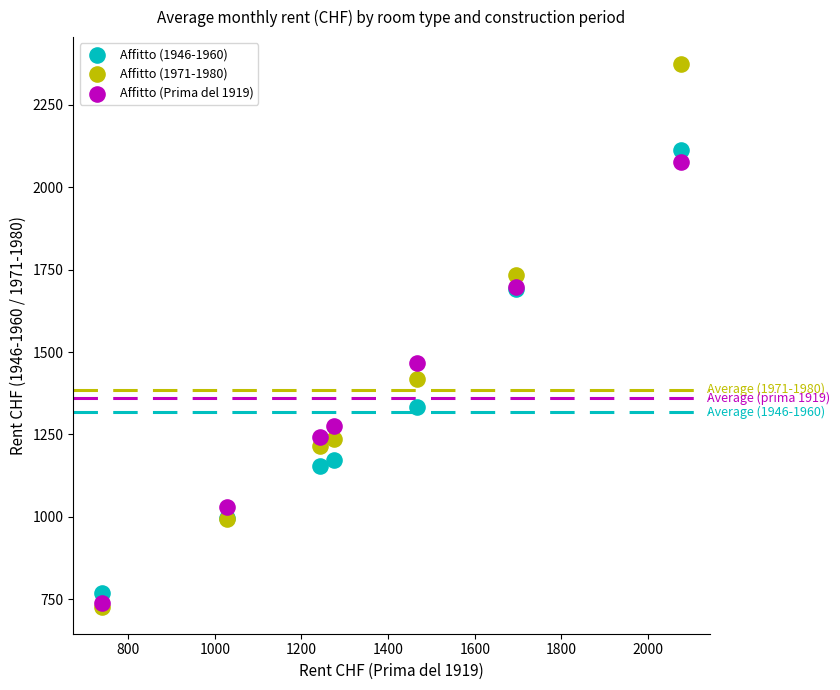

Across all series, what Y value is closest to 1550?

1466